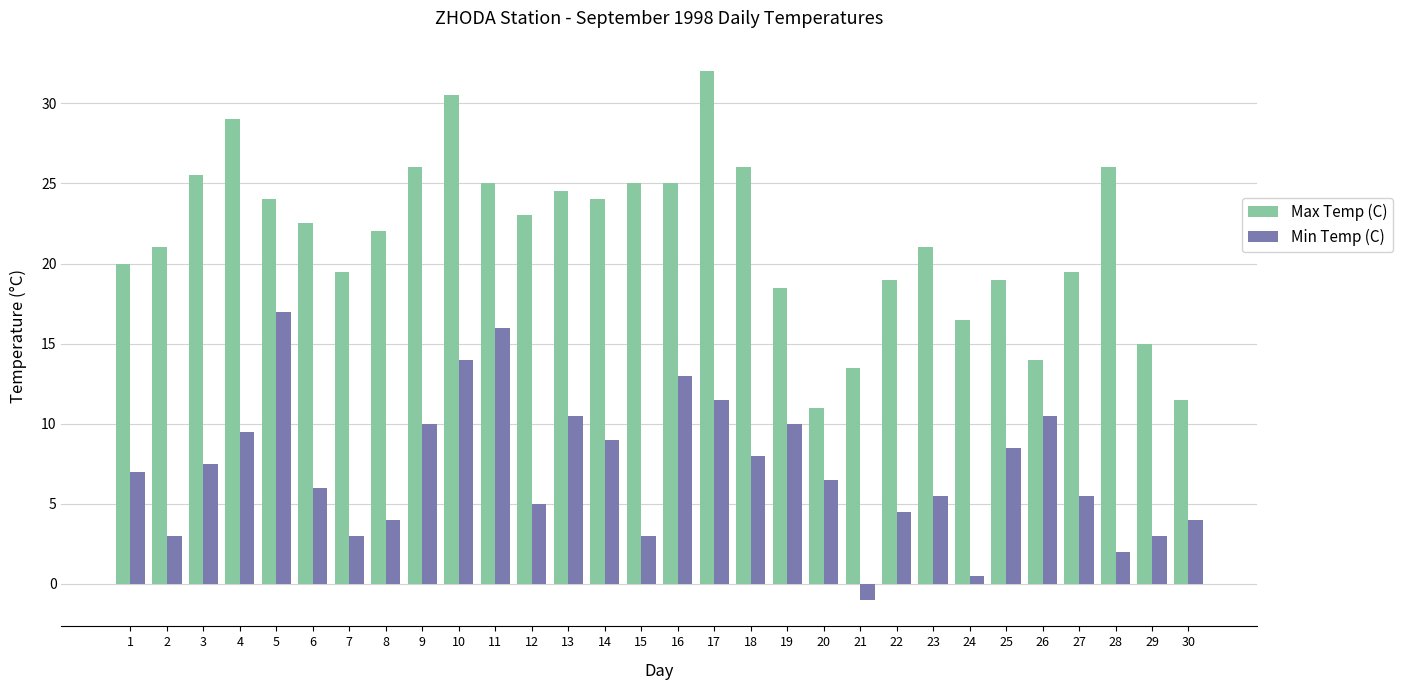

Reading left to right, transcribe all the data shown in this chart.

Max Temp (C): 1=20.0	2=21.0	3=25.5	4=29.0	5=24.0	6=22.5	7=19.5	8=22.0	9=26.0	10=30.5	11=25.0	12=23.0	13=24.5	14=24.0	15=25.0	16=25.0	17=32.0	18=26.0	19=18.5	20=11.0	21=13.5	22=19.0	23=21.0	24=16.5	25=19.0	26=14.0	27=19.5	28=26.0	29=15.0	30=11.5
Min Temp (C): 1=7.0	2=3.0	3=7.5	4=9.5	5=17.0	6=6.0	7=3.0	8=4.0	9=10.0	10=14.0	11=16.0	12=5.0	13=10.5	14=9.0	15=3.0	16=13.0	17=11.5	18=8.0	19=10.0	20=6.5	21=-1.0	22=4.5	23=5.5	24=0.5	25=8.5	26=10.5	27=5.5	28=2.0	29=3.0	30=4.0